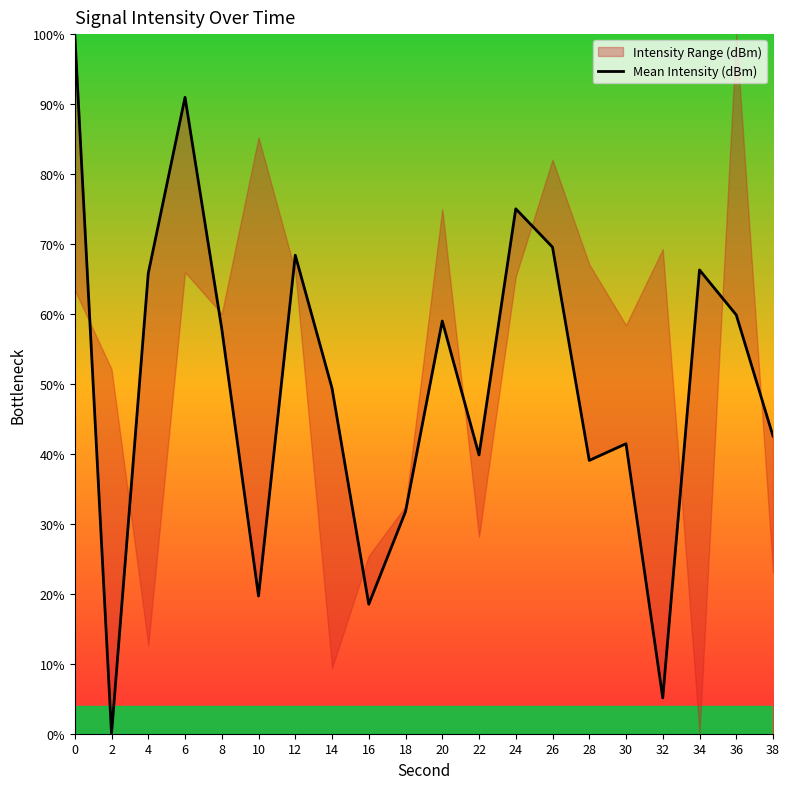

How many interior local valleys (lower than both neighbors) does the data have?

6